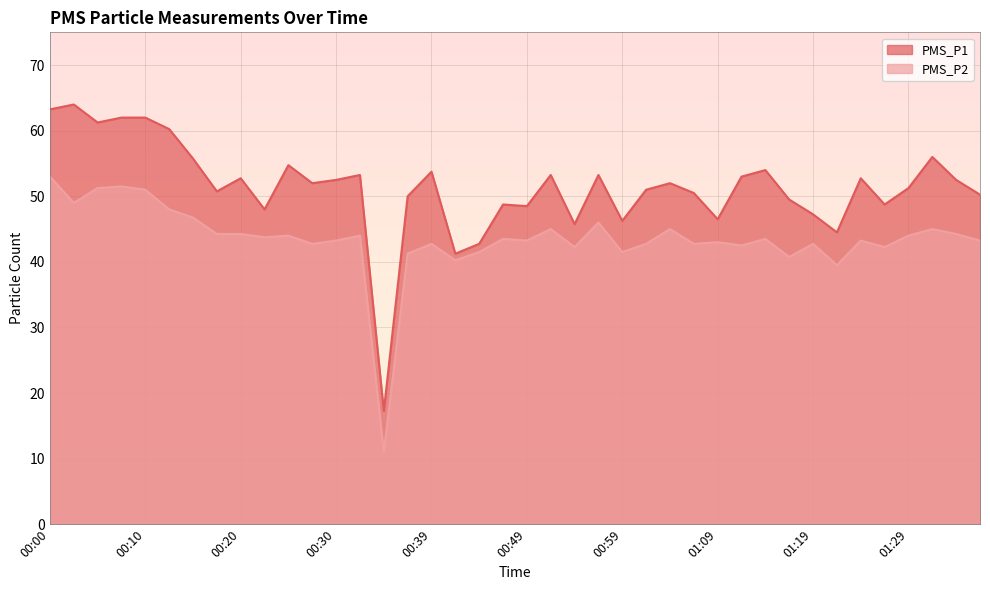

What is the sum of all PMS_P1 values?

2053.0